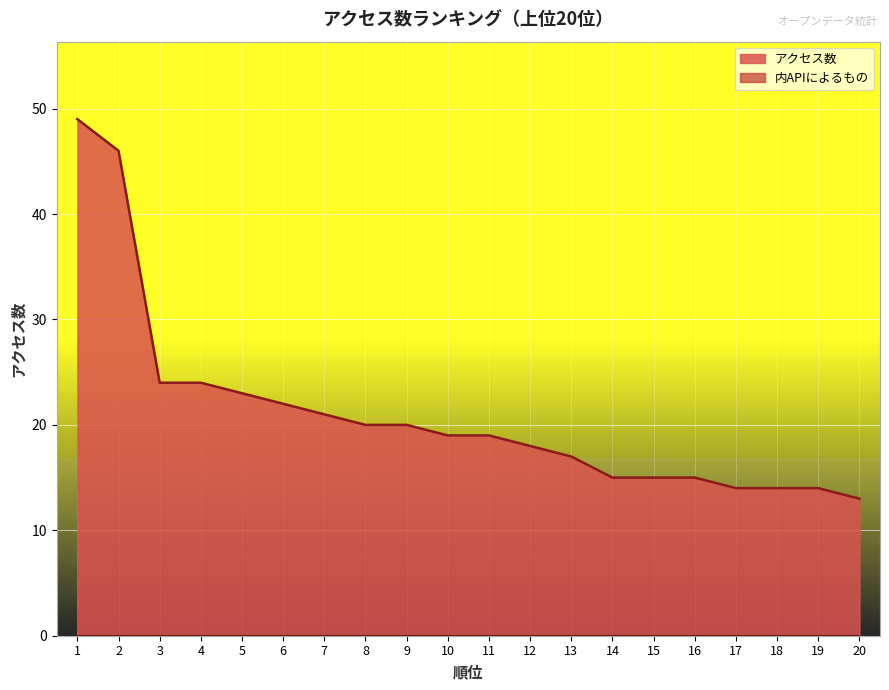

Which has a higher value, 3 or 9?

3